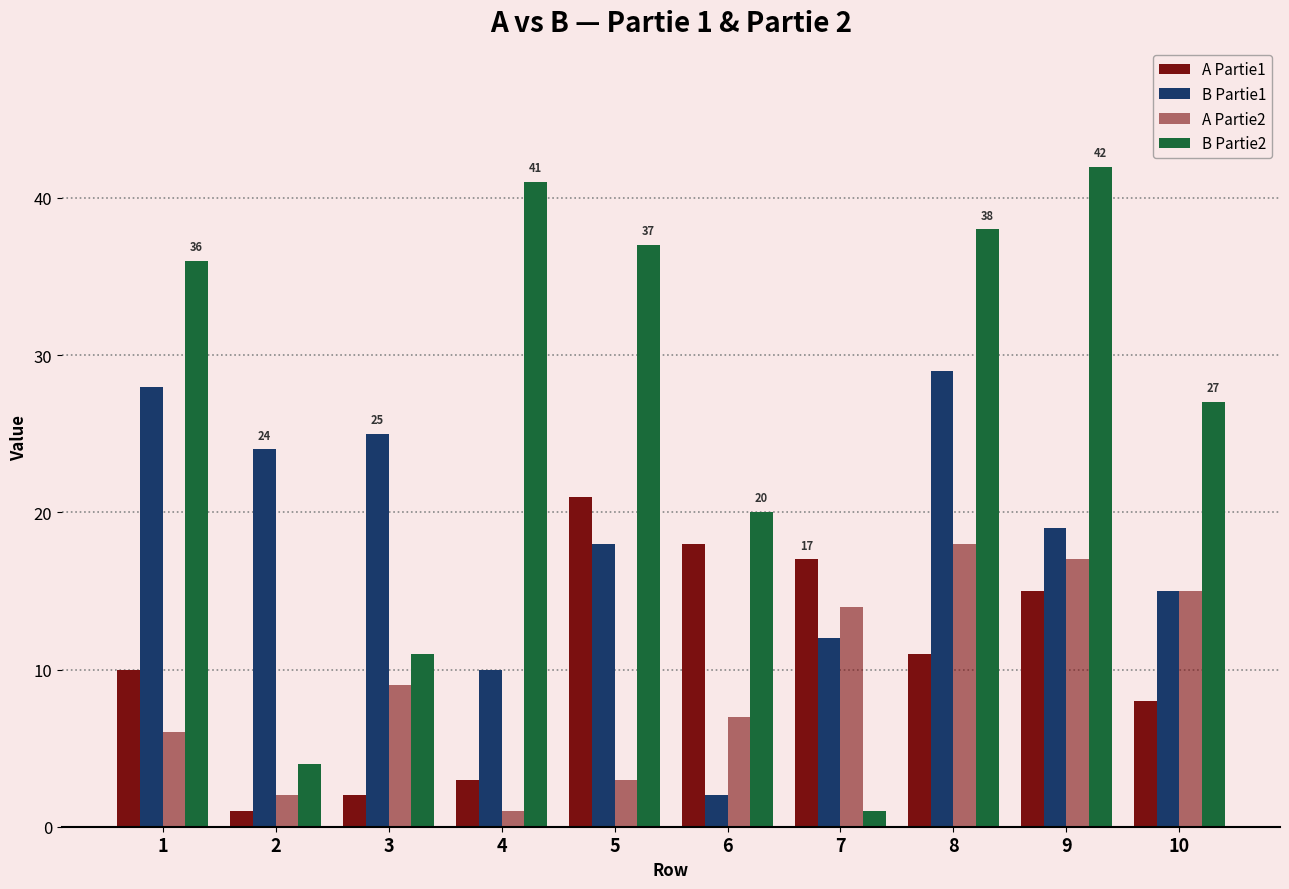

Which series changed the most between 4 and 6?

B Partie2